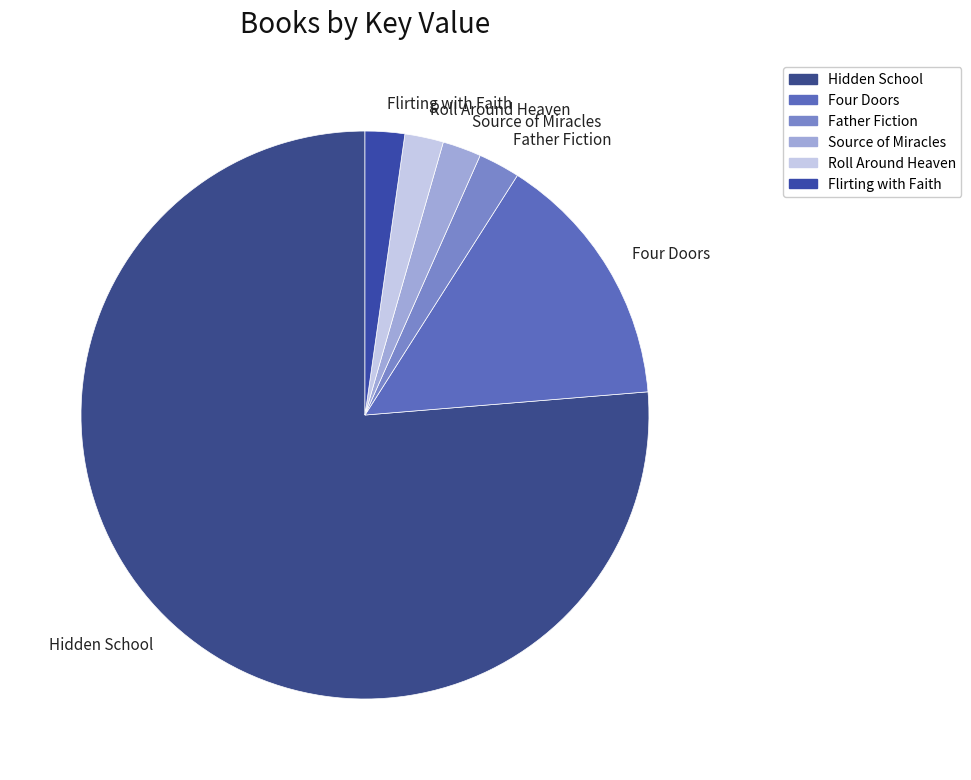

What is the ratio of the value at Hidden School to the value at Four Doors?

5.2